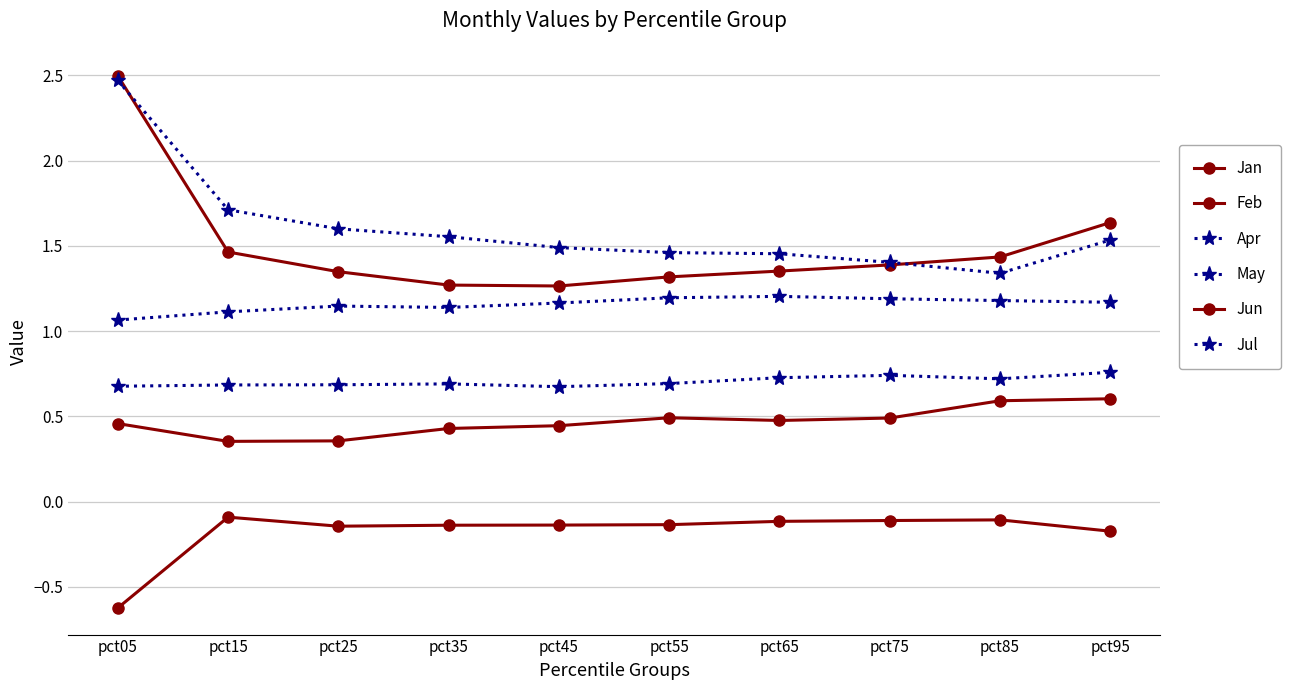

Does the chart have visible grid lines?

Yes